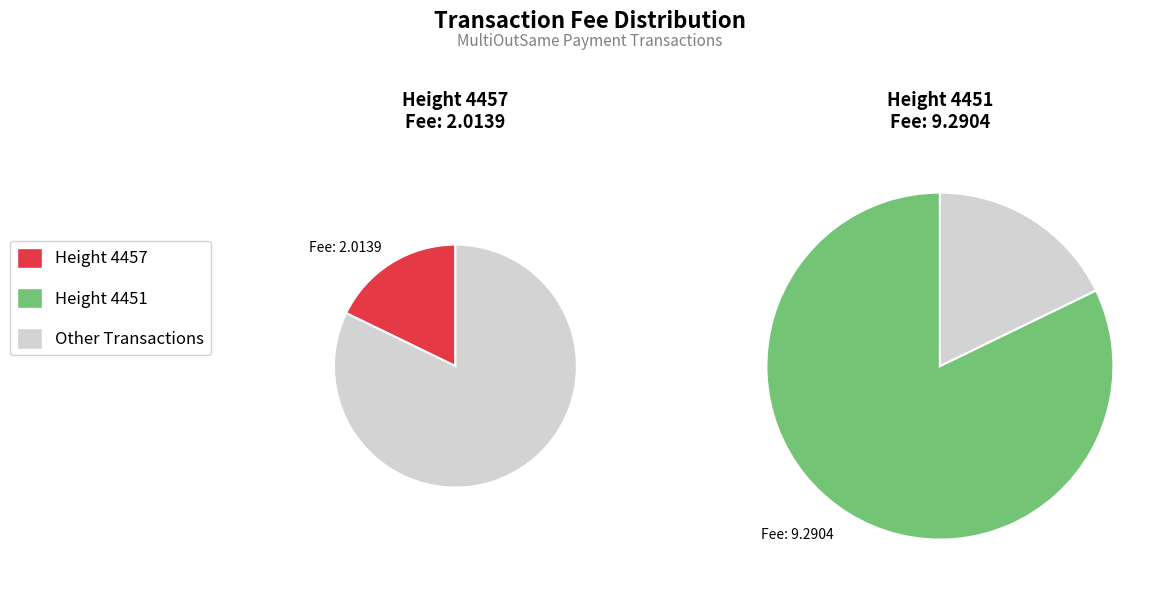

What percentage do 4451 and 4457 together represent?

100.0%